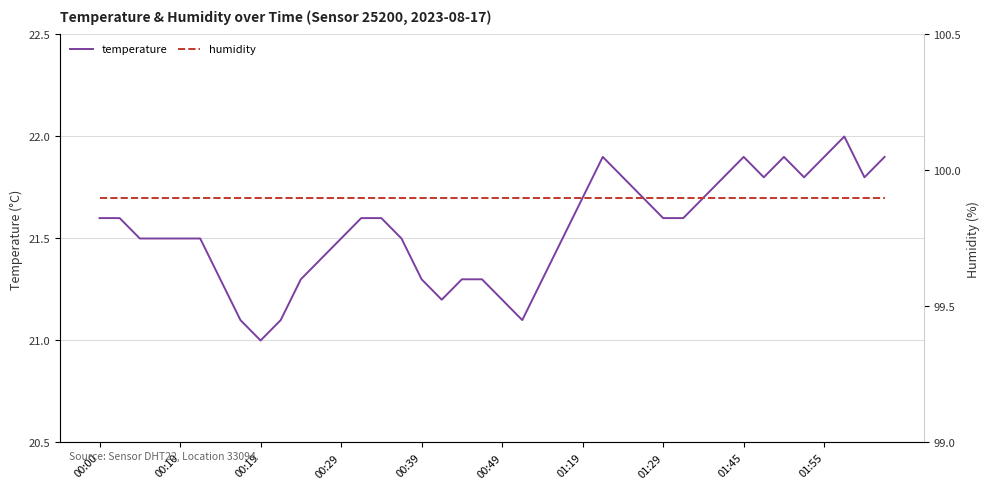

True or false: temperature and humidity intersect in this chart.

False